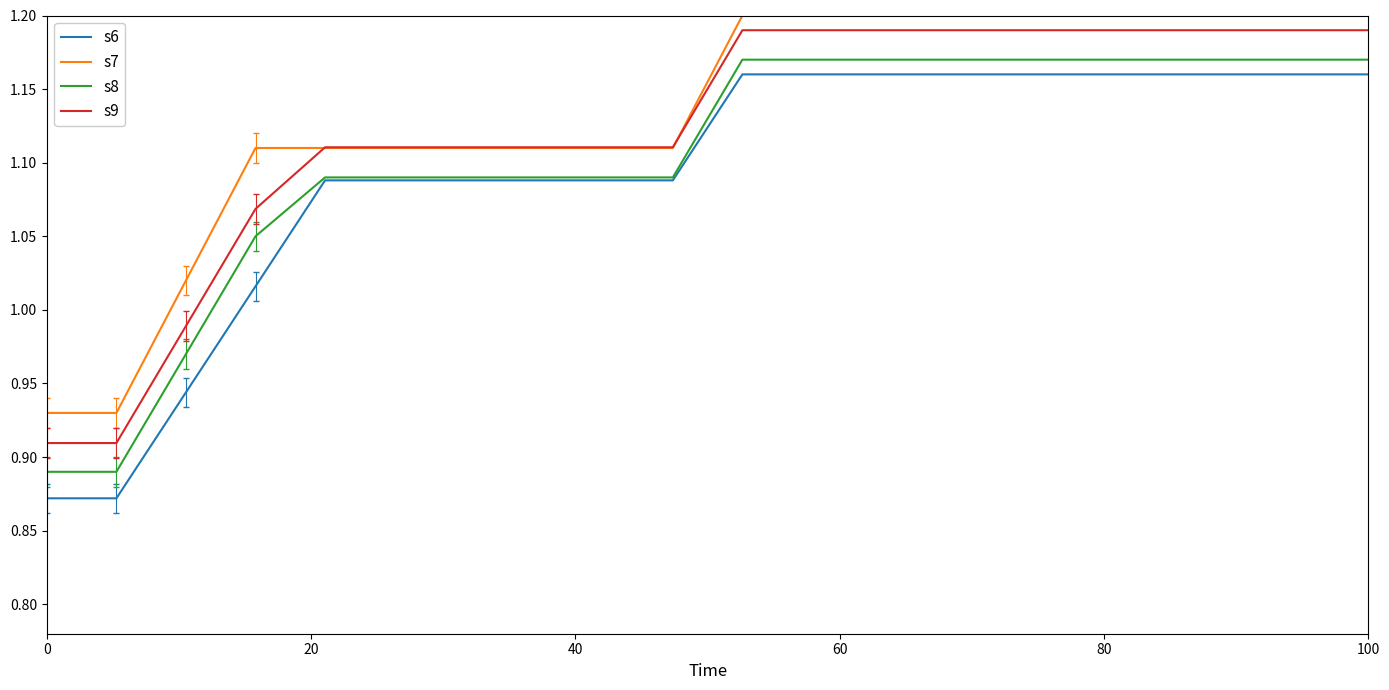

True or false: s6 and s7 cross at least once.

False